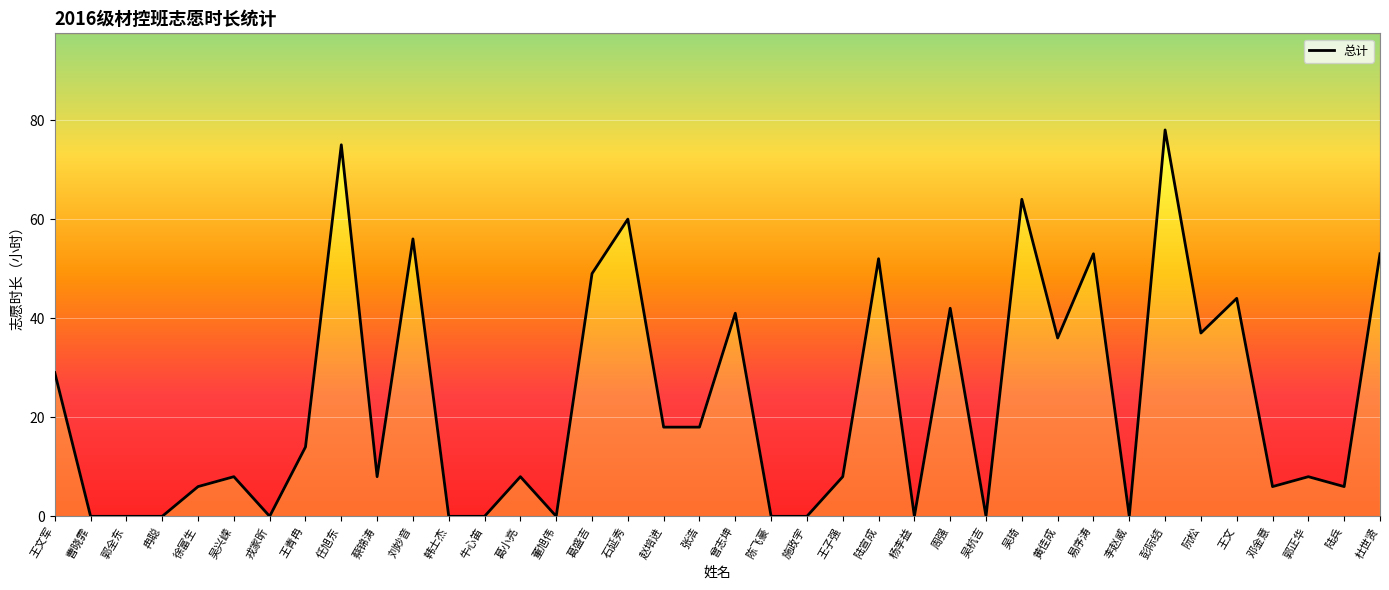

List the labels in order of value, smallest first.

曹晓霏, 郭全东, 冉聪, 戎家昕, 韩士杰, 牛心笛, 董旭伟, 陈飞豪, 施政宇, 杨李益, 吴杭吉, 李赵威, 徐富生, 邓金意, 陆兵, 吴兴嵘, 蔡锦涛, 葛小亮, 王子强, 郭正华, 王青冉, 赵培进, 张浩, 王文军, 黄佳成, 阮松, 曾志坤, 周强, 王文, 葛盛吉, 陆宣成, 易序涛, 杜世贤, 刘妙音, 石延秀, 吴琦, 任旭东, 彭际结